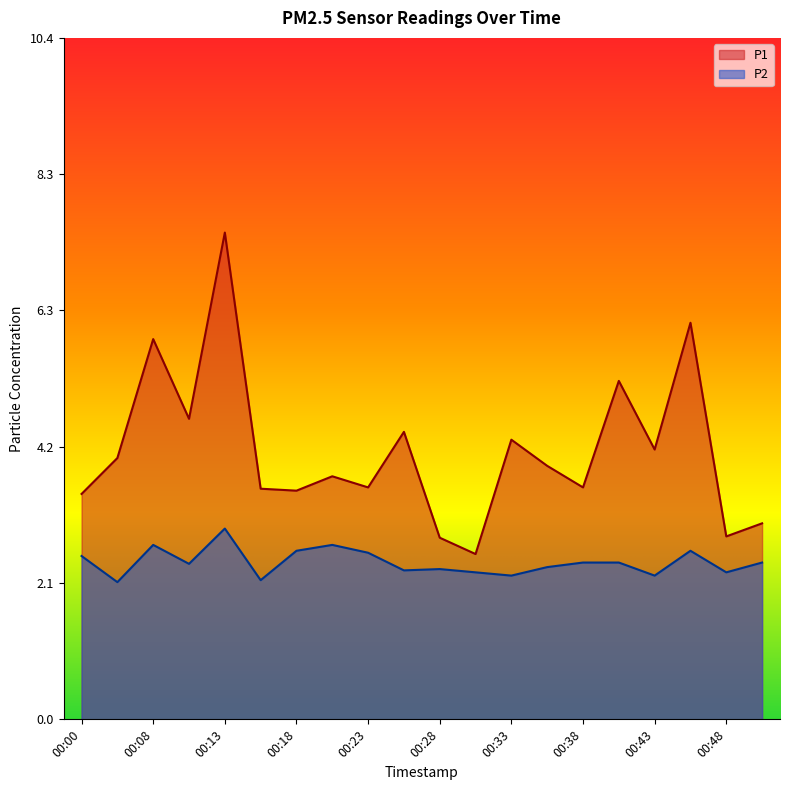

At which category is the sum across all series the highest?

00:13